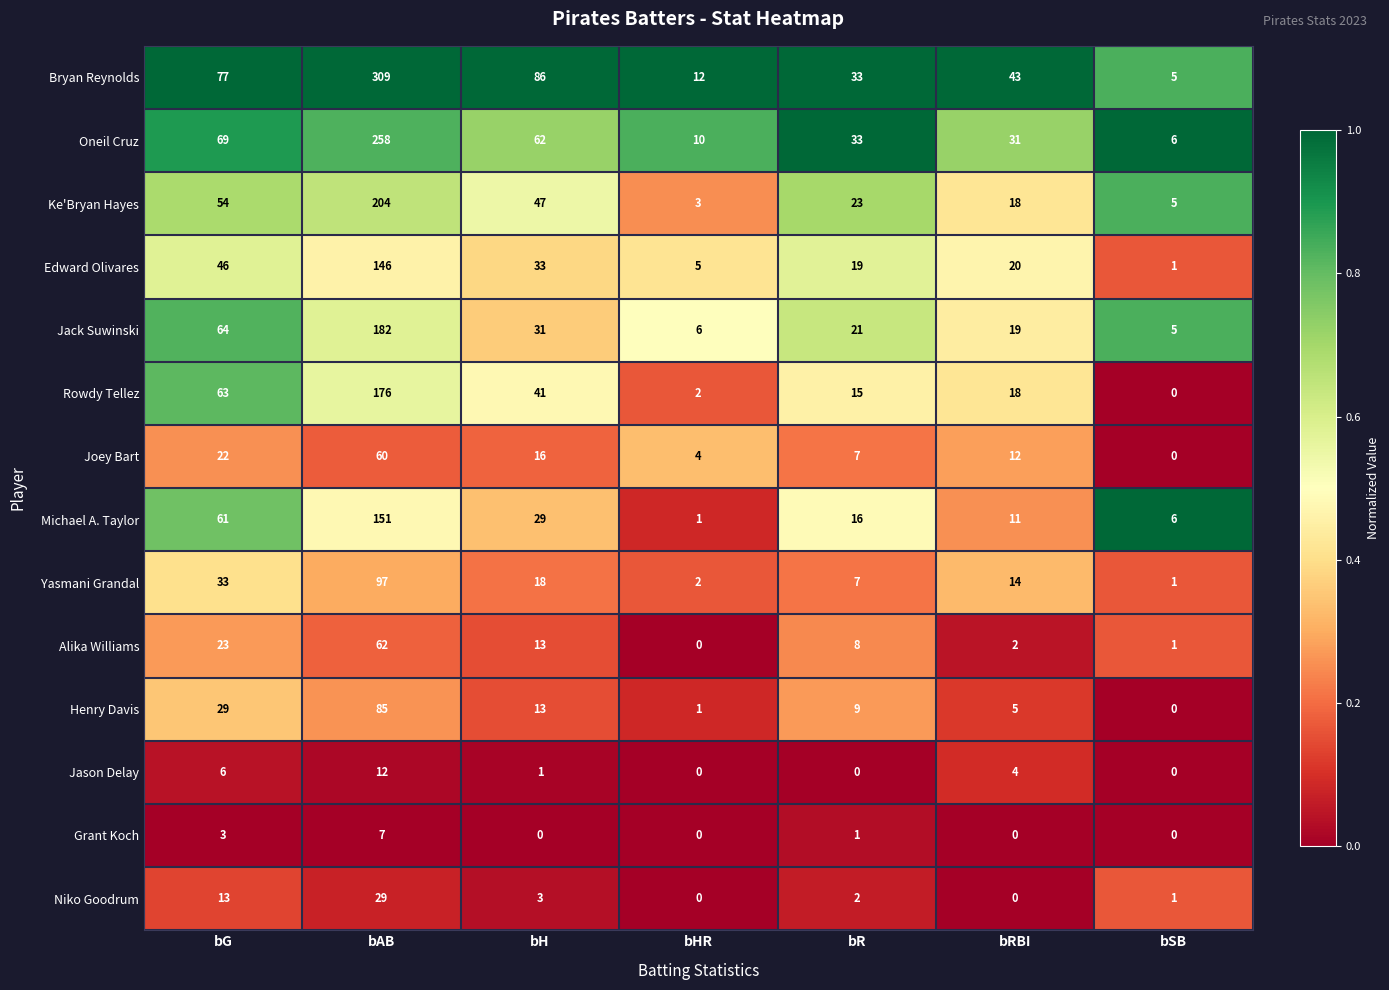

Which series has the largest total across all categories?

Bryan Reynolds